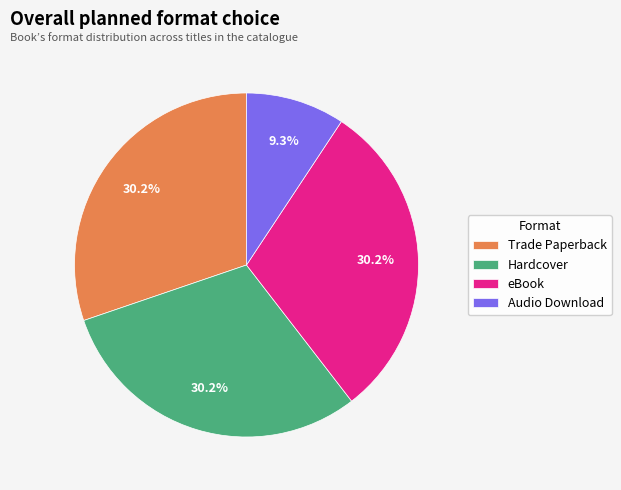

Which category has the smallest portion of the pie?

Audio Download